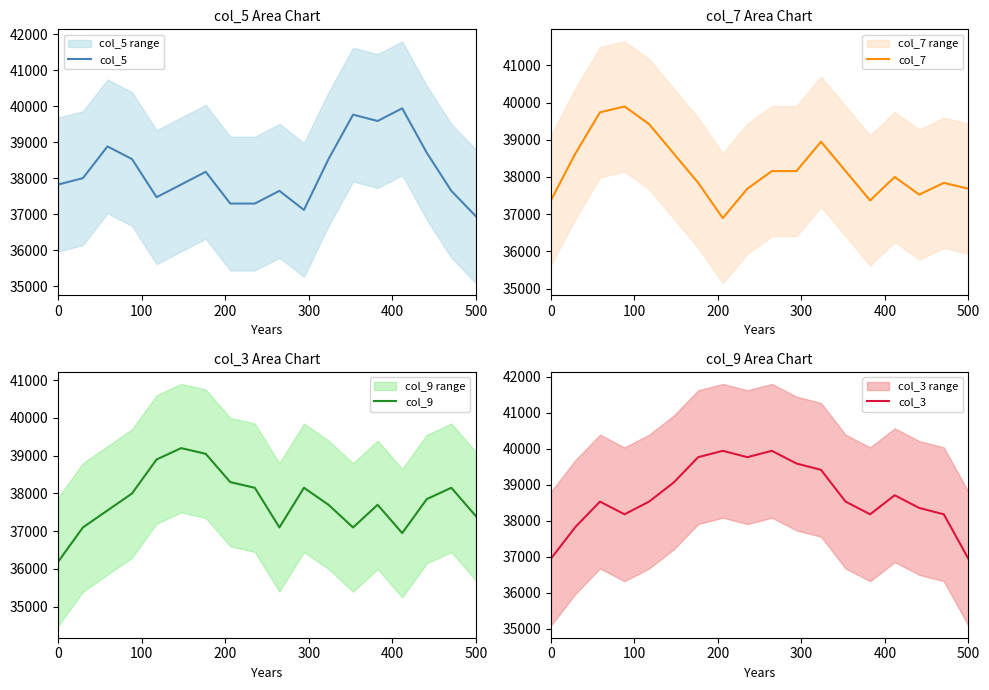

What is the maximum value for col_7?

39894.7